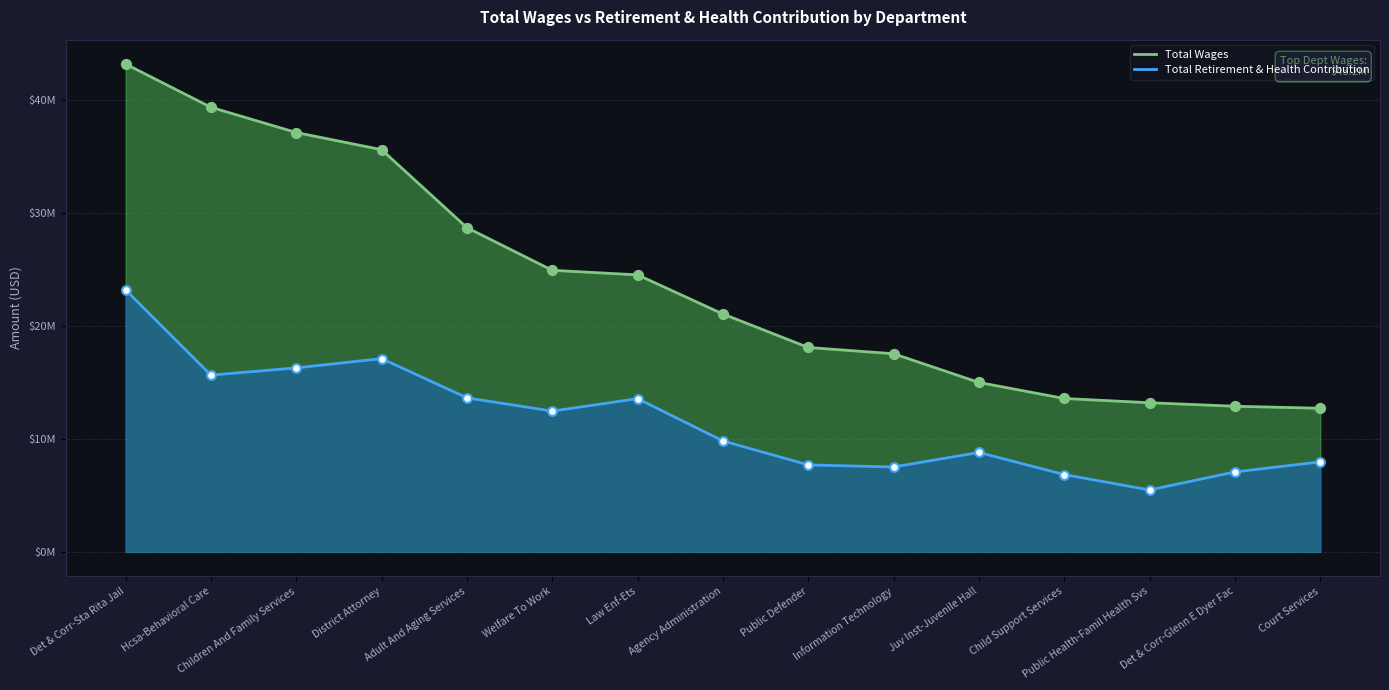

At how many categories does at least one series exceed 38841719?

2